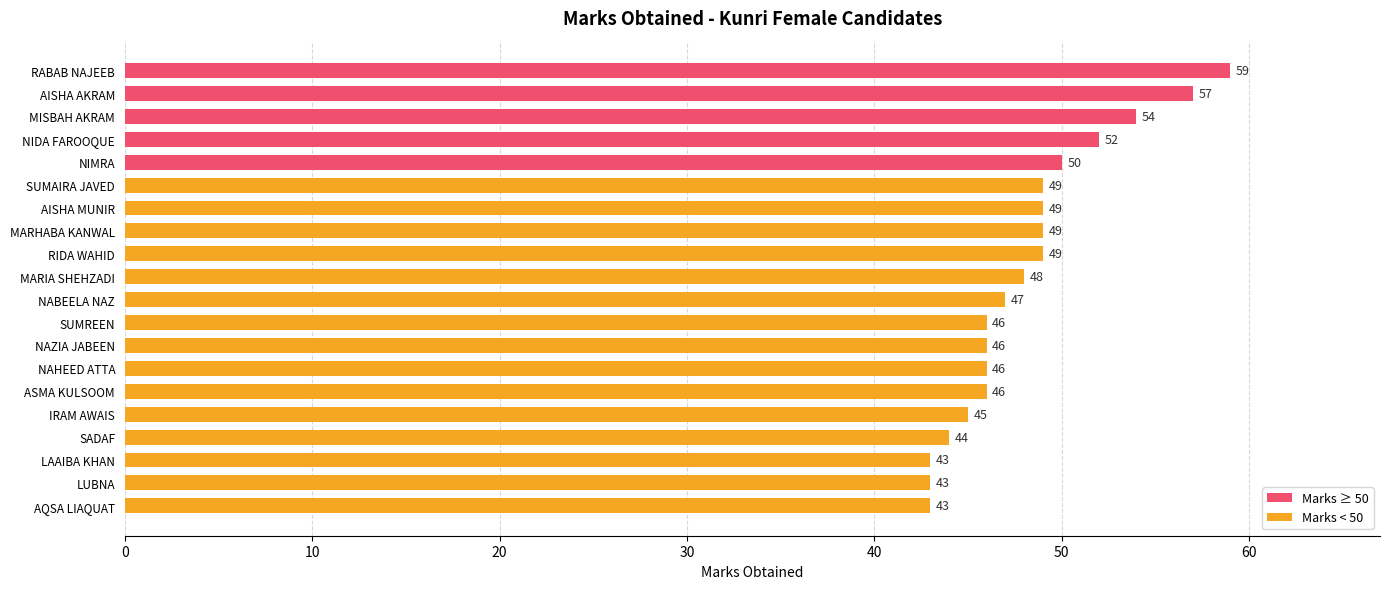

What is the difference between the maximum and minimum values?

16